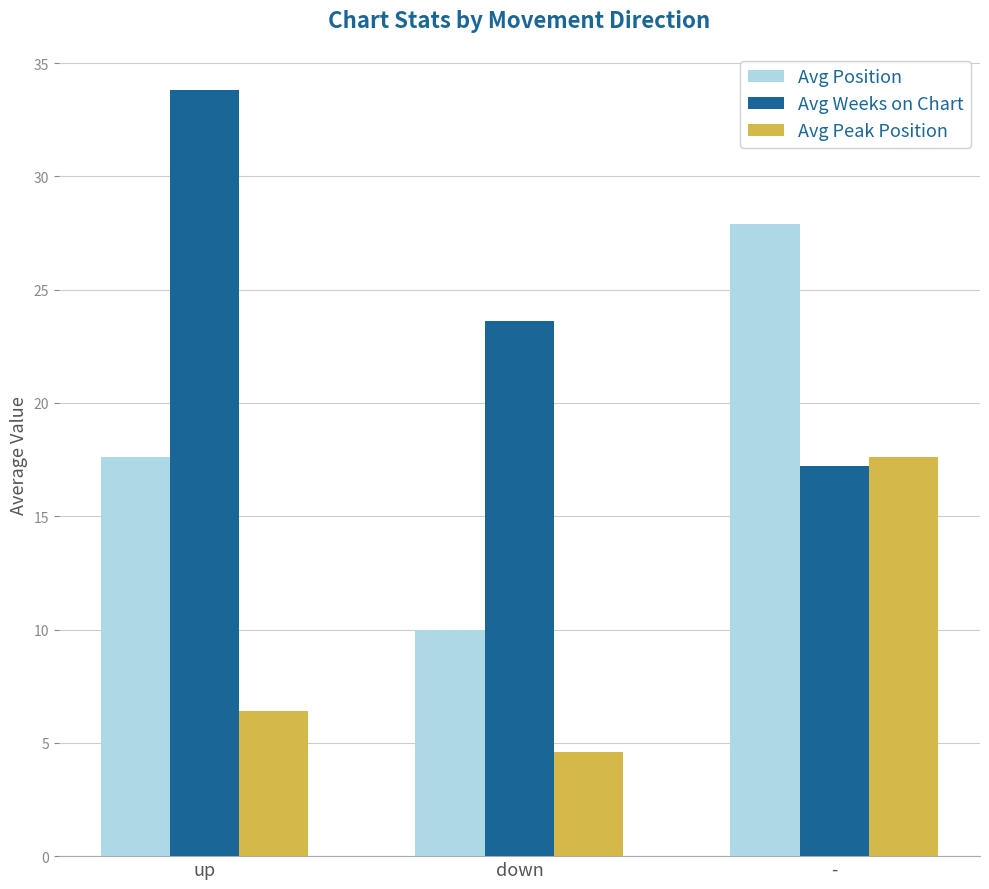

What is the approximate value of Avg Position at -?

27.9